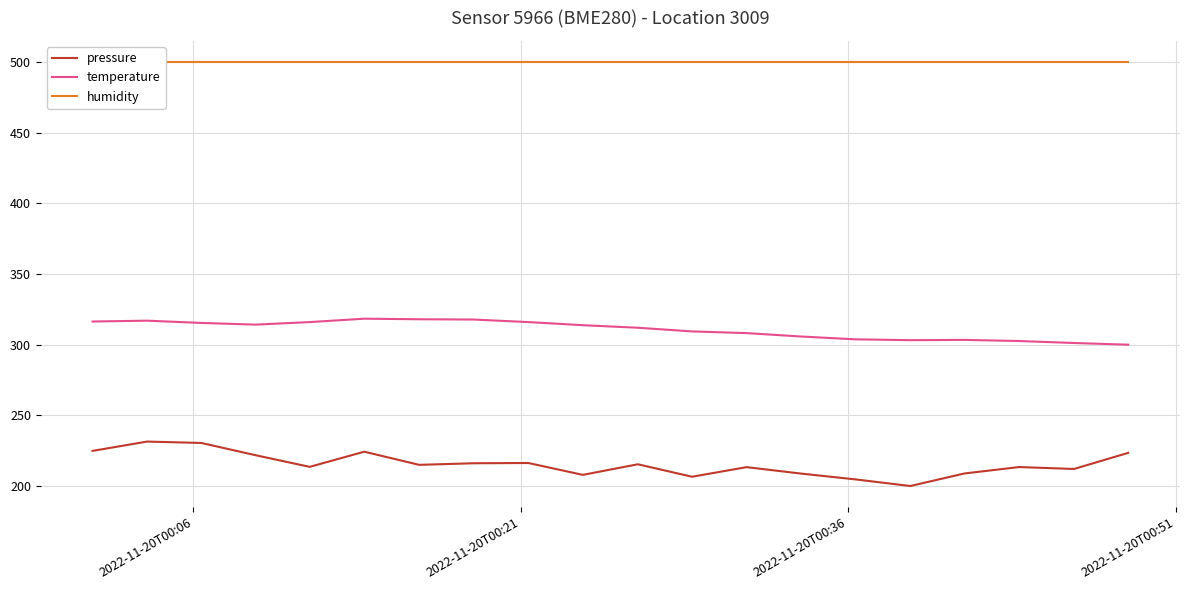

What is the minimum value for pressure?

200.0